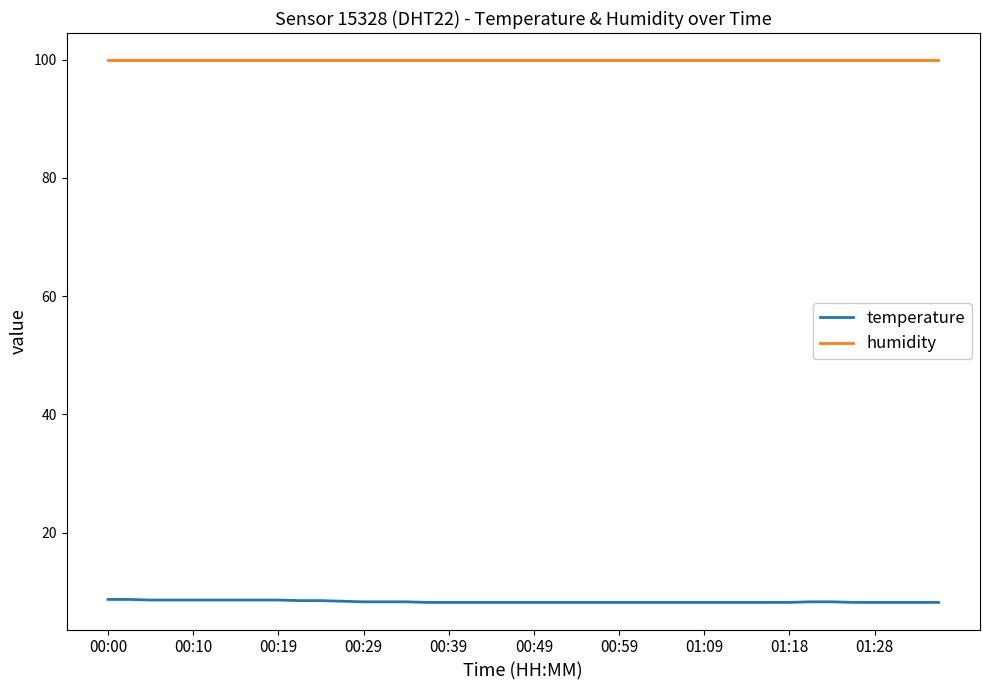

What is the smallest value displayed?

8.2